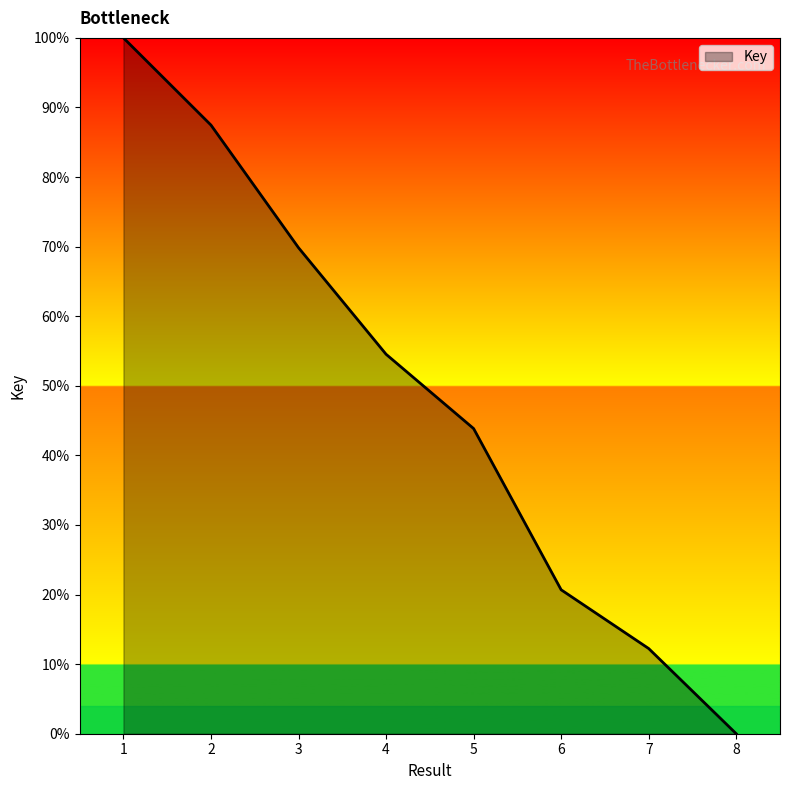

At which category does the chart reach its peak across all series?

1